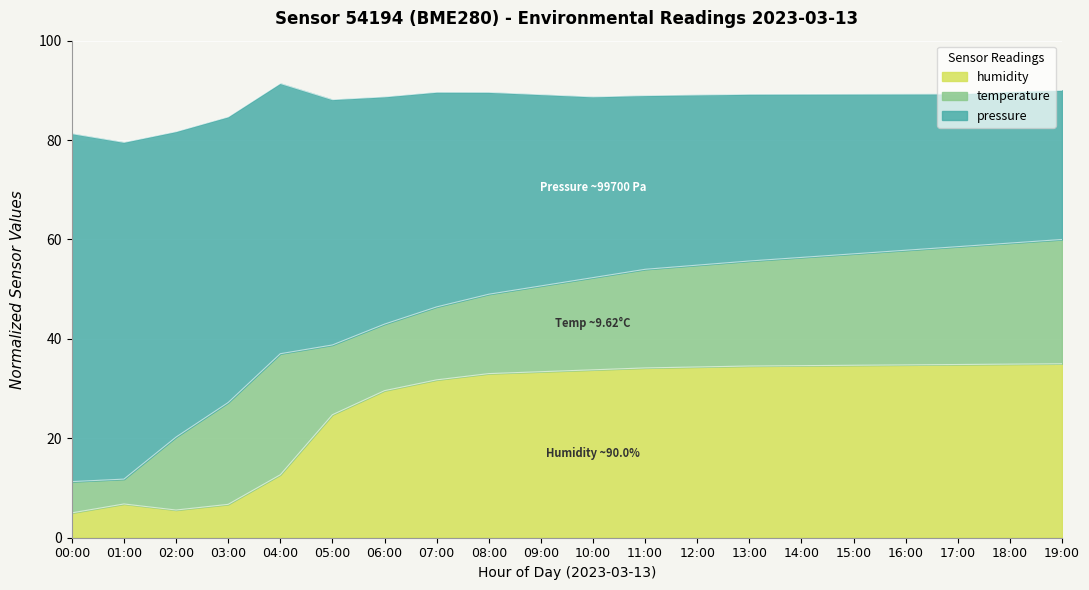

What is the lowest value of the humidity series?

5.0